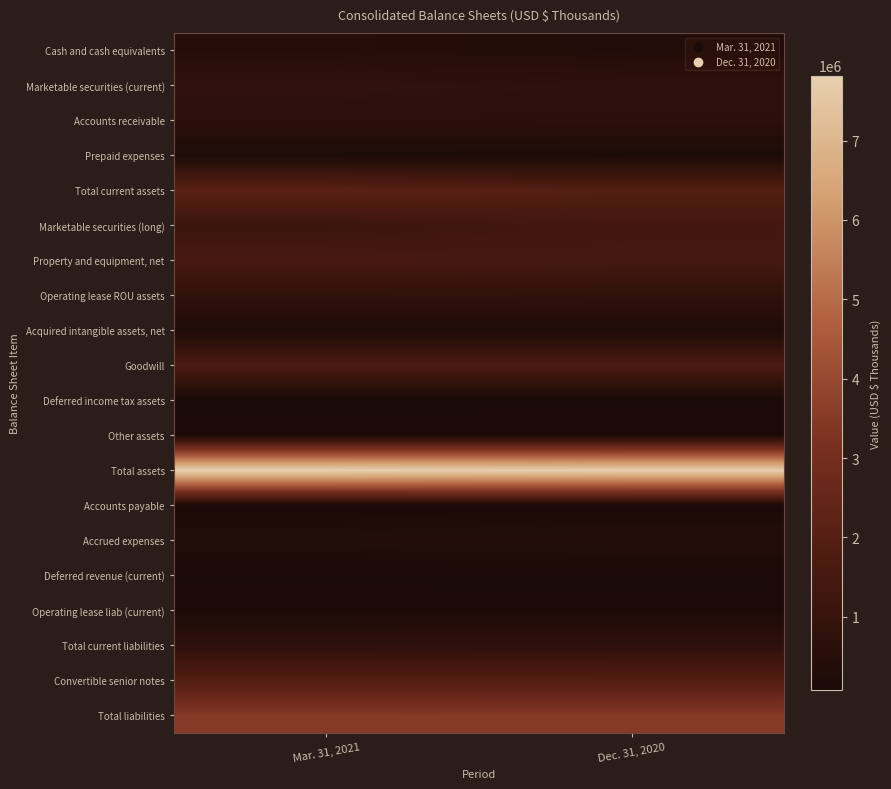

Reading left to right, list all the values displayed in this chart.

Cash and cash equivalents: Mar. 31, 2021=456799	Dec. 31, 2020=352917
Marketable securities (current): Mar. 31, 2021=831260	Dec. 31, 2020=745156
Accounts receivable: Mar. 31, 2021=666536	Dec. 31, 2020=660052
Prepaid expenses: Mar. 31, 2021=206807	Dec. 31, 2020=171406
Total current assets: Mar. 31, 2021=2161402	Dec. 31, 2020=1929531
Marketable securities (long): Mar. 31, 2021=1165573	Dec. 31, 2020=1398802
Property and equipment, net: Mar. 31, 2021=1511393	Dec. 31, 2020=1478272
Operating lease ROU assets: Mar. 31, 2021=825944	Dec. 31, 2020=793945
Acquired intangible assets, net: Mar. 31, 2021=227436	Dec. 31, 2020=234724
Goodwill: Mar. 31, 2021=1682093	Dec. 31, 2020=1674371
Deferred income tax assets: Mar. 31, 2021=103433	Dec. 31, 2020=106918
Other assets: Mar. 31, 2021=140646	Dec. 31, 2020=147567
Total assets: Mar. 31, 2021=7817920	Dec. 31, 2020=7764130
Accounts payable: Mar. 31, 2021=119462	Dec. 31, 2020=118546
Accrued expenses: Mar. 31, 2021=309894	Dec. 31, 2020=380468
Deferred revenue (current): Mar. 31, 2021=102525	Dec. 31, 2020=76600
Operating lease liab (current): Mar. 31, 2021=156656	Dec. 31, 2020=154801
Total current liabilities: Mar. 31, 2021=715131	Dec. 31, 2020=758170
Convertible senior notes: Mar. 31, 2021=1923829	Dec. 31, 2020=1906707
Total liabilities: Mar. 31, 2021=3496557	Dec. 31, 2020=3512834